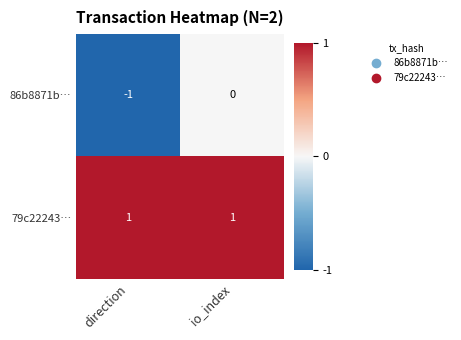

Which series changed the most between direction and io_index?

86b8871b…